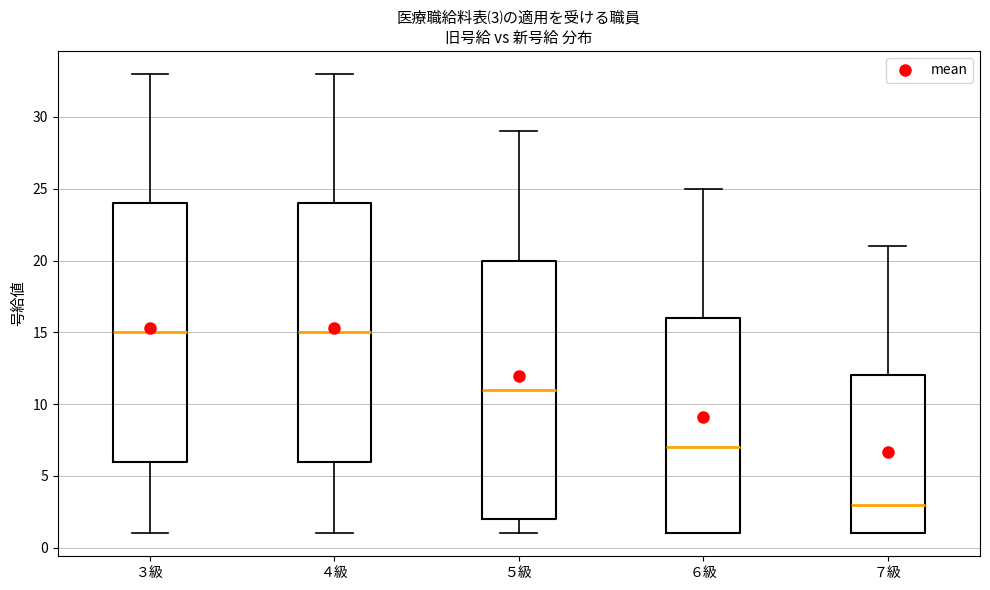

Reading left to right, transcribe this box plot: for each box, give where its median line is, the range the box spans, and where its two whiskers end, as read against the y-axis. The values are not printed on the chart, so give them approximately, as read against the axis.

３級: median 15, box 6 to 24, whiskers 1 to 33
４級: median 15, box 6 to 24, whiskers 1 to 33
５級: median 11, box 2 to 20, whiskers 1 to 29
６級: median 7, box 1 to 16, whiskers 1 to 25
７級: median 3, box 1 to 12, whiskers 1 to 21